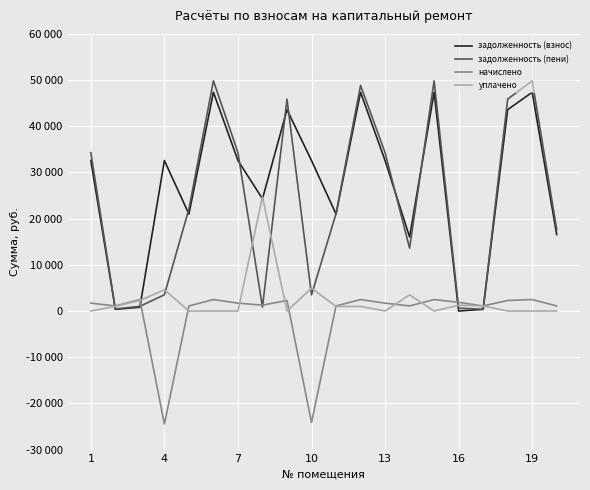

Does the chart have visible grid lines?

Yes